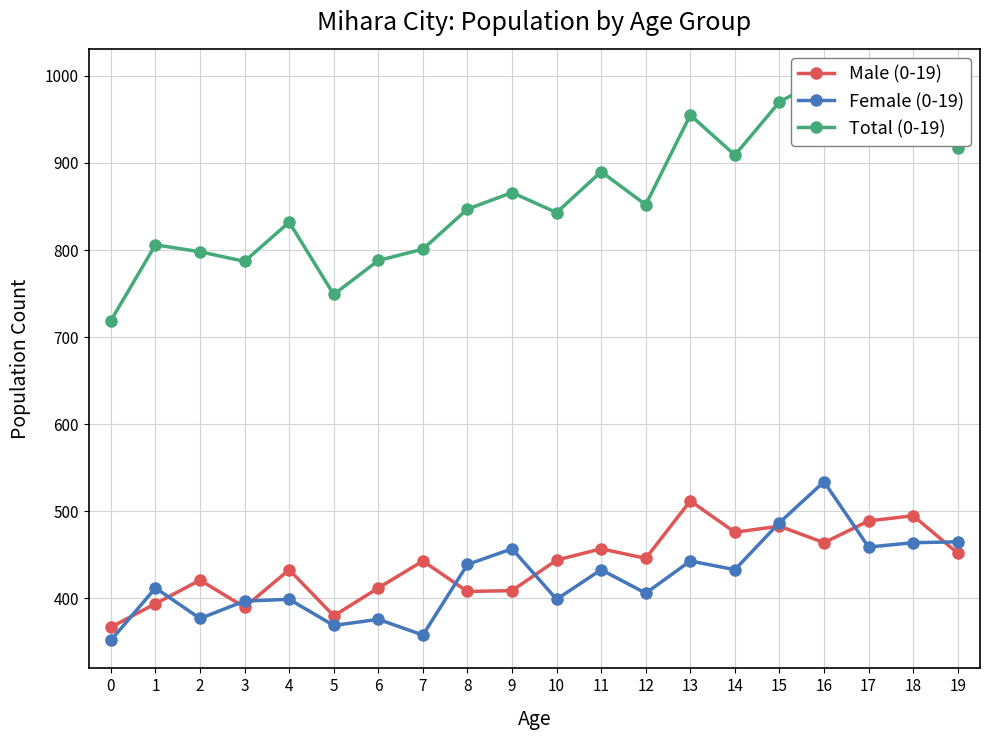

What is the difference between the maximum and minimum values in the Male (0-19) series?

145